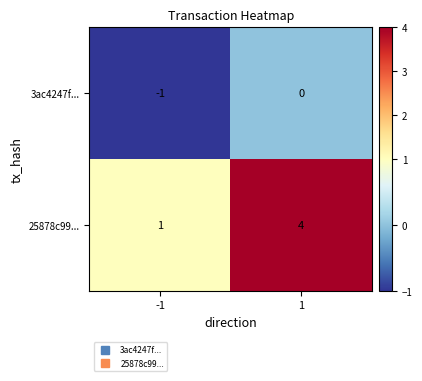

What is the difference between the highest and lowest values at 1?

4